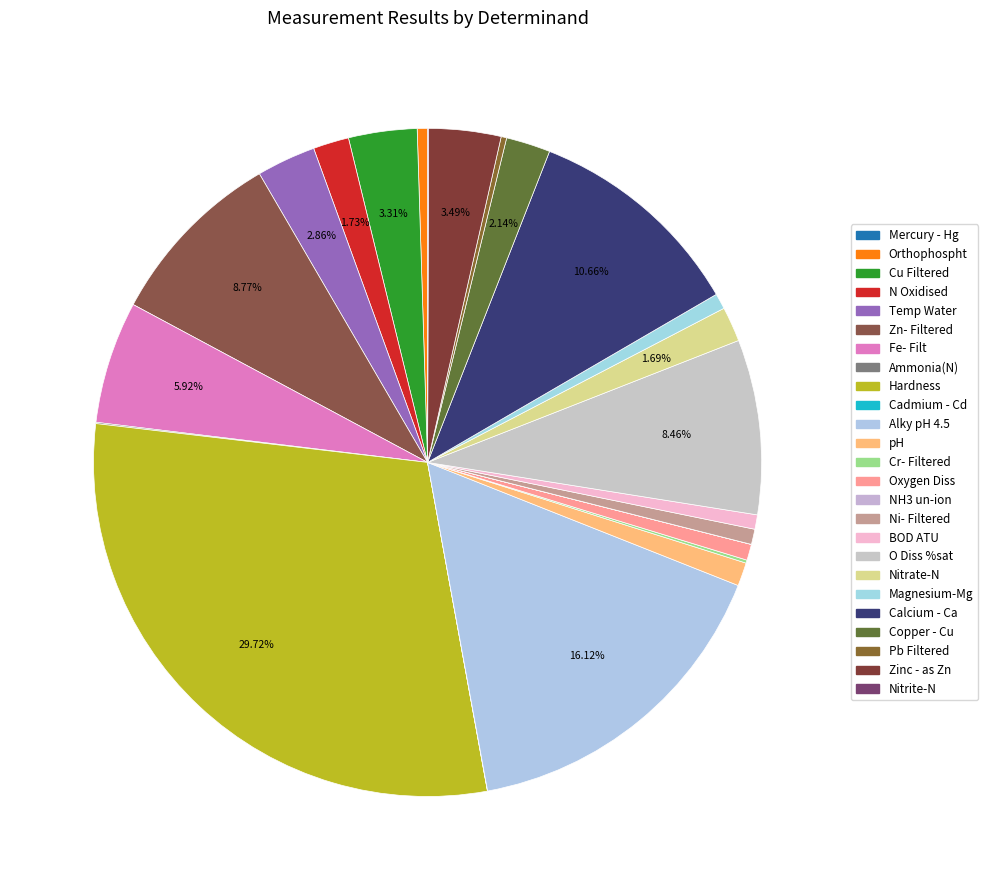

Count the number of slices in the pie.

25